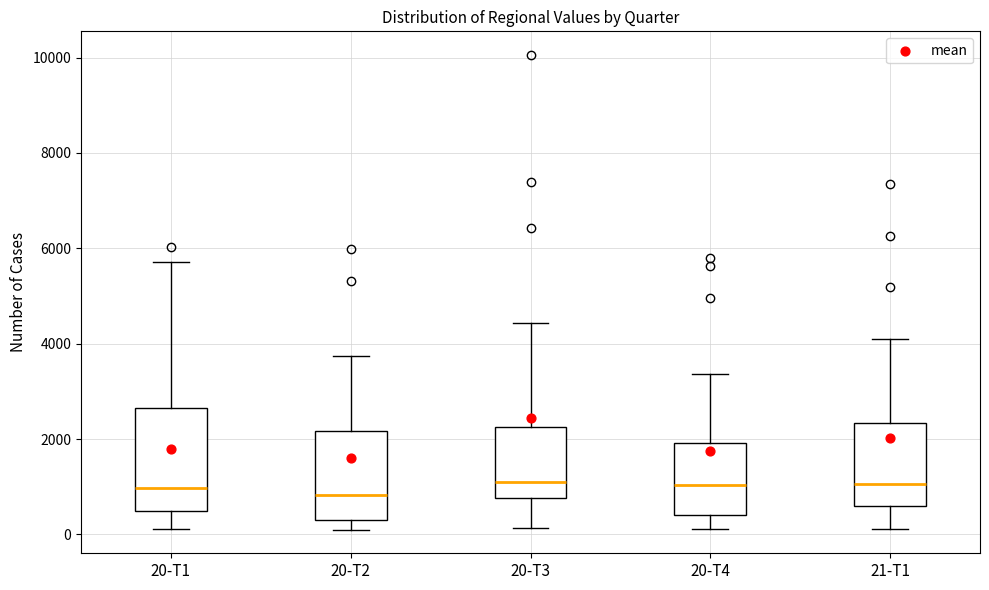

Reading left to right, read every box against the y-axis: the position of its median line, the range the box covers, and the ends of its whiskers. The values are not printed on the chart, so give them approximately, as read against the axis.

20-T1: median 1000, box 400 to 2600, whiskers 200 to 5800
20-T2: median 800, box 200 to 2200, whiskers 200 (just below the box's lower edge) to 3800
20-T3: median 1200, box 800 to 2200, whiskers 200 to 4400
20-T4: median 1000, box 400 to 2000, whiskers 200 to 3400
21-T1: median 1000, box 600 to 2400, whiskers 200 to 4200